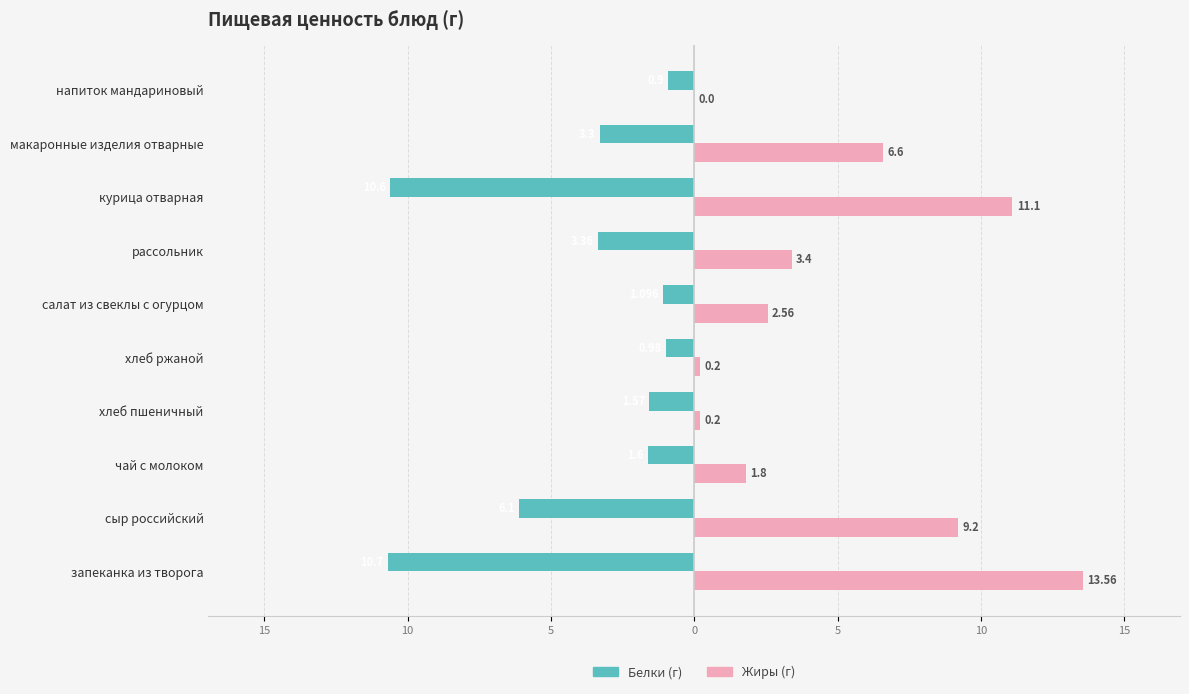

The Белки series shows -0.6 at чай с молоком. True or false?

False